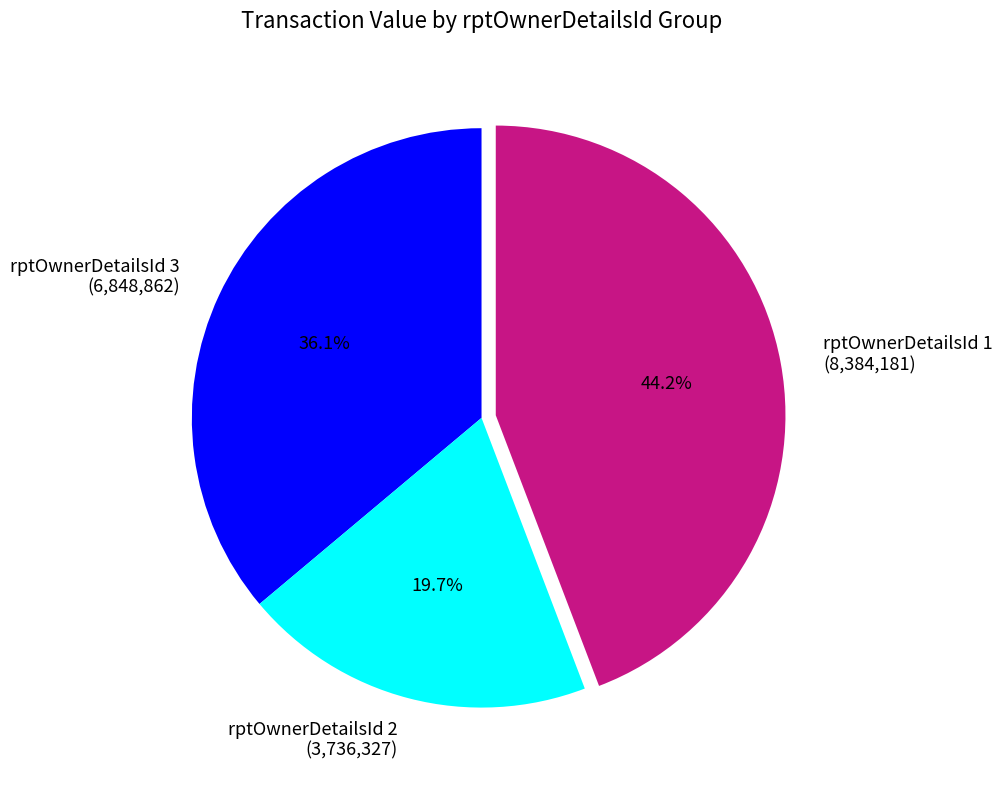

How many slices are in this pie chart?

3